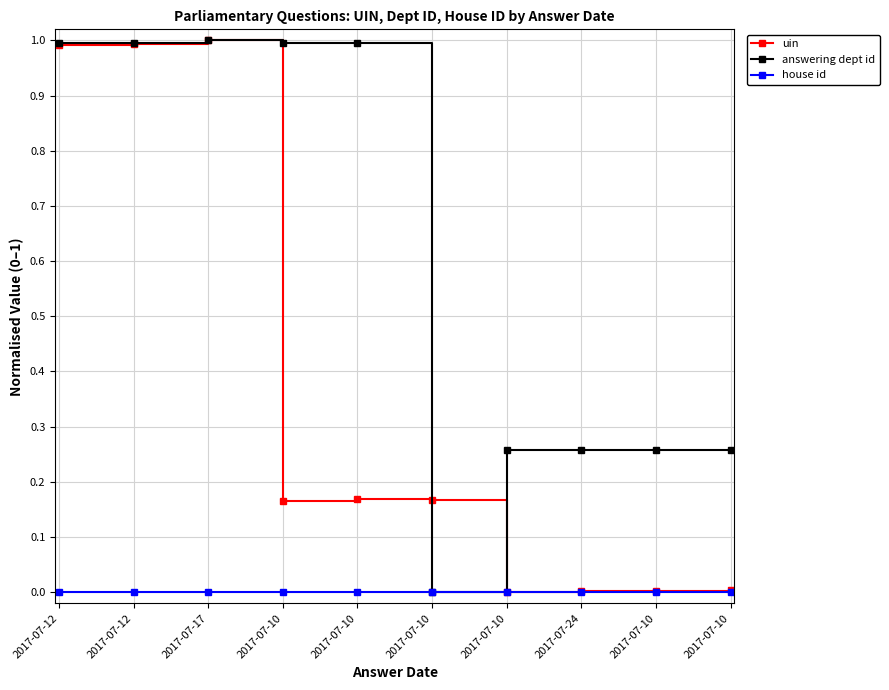

How many data points in answering dept id are above 0?

9